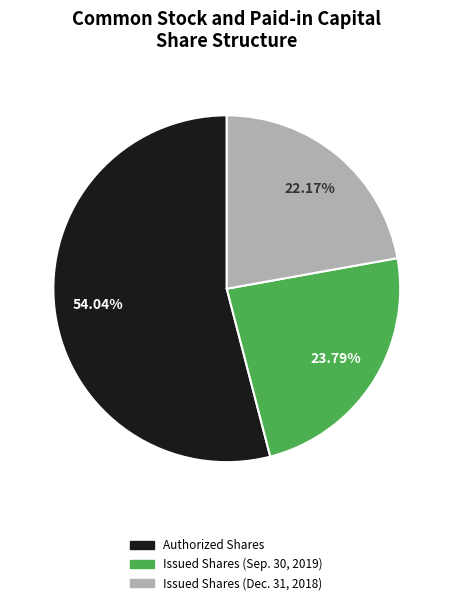

To the nearest percent, what is the difference between the Issued Shares (Dec. 31, 2018) and Authorized Shares slice percentages?

32%